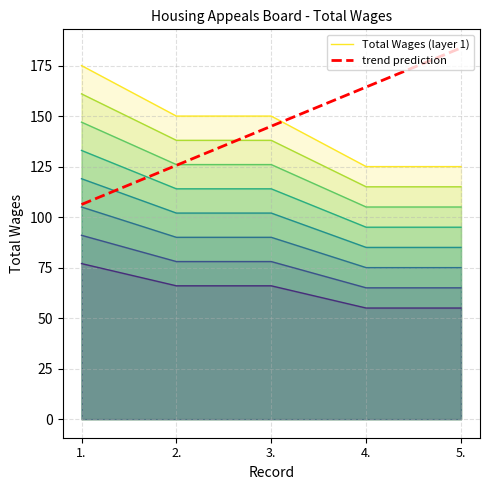

Count the number of data series in this chart.

2